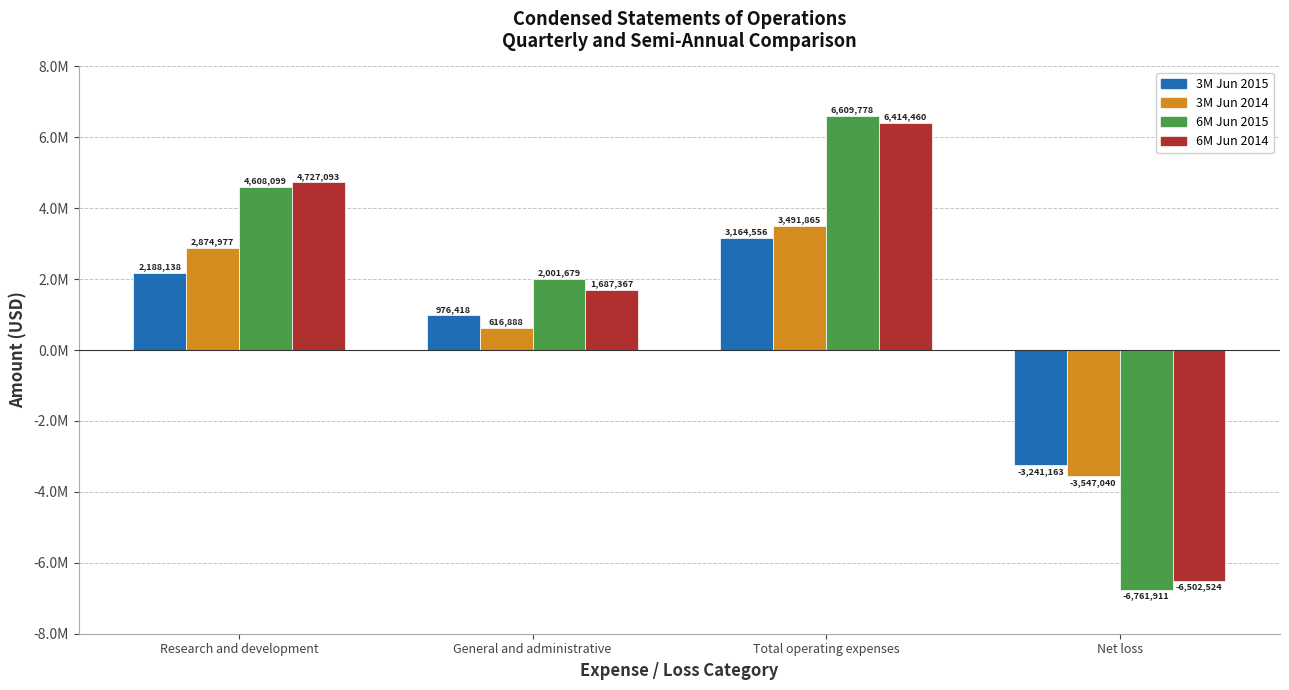

The value of 3M Jun 2015 at Total operating expenses is 4257202. True or false?

False